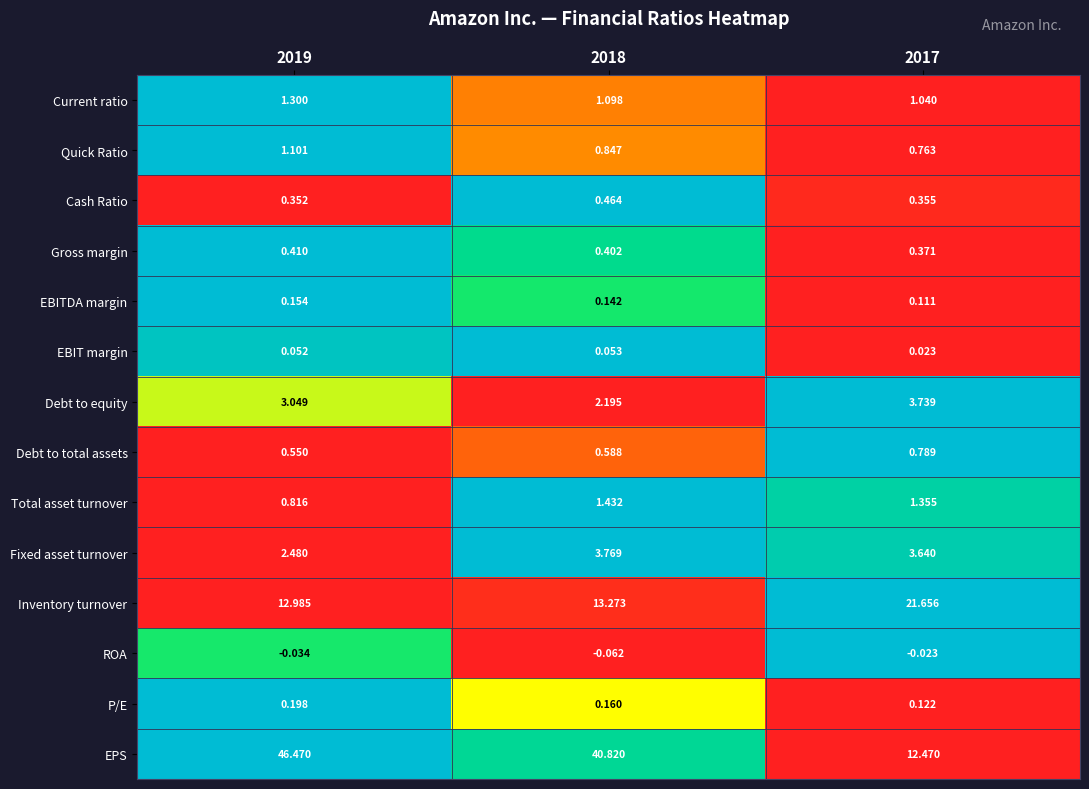

Is the value of EBITDA margin at 2017 greater than the value of Gross margin at 2017?

No